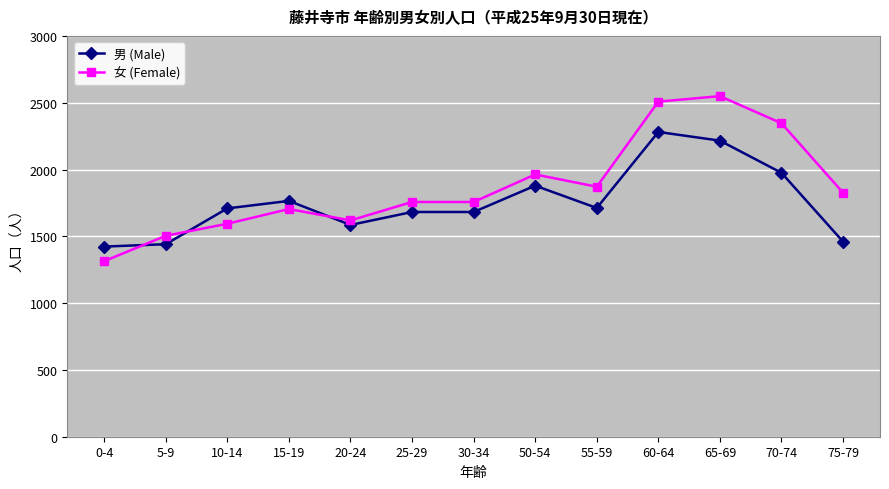

What is the label of the 3rd point from the left?

10-14